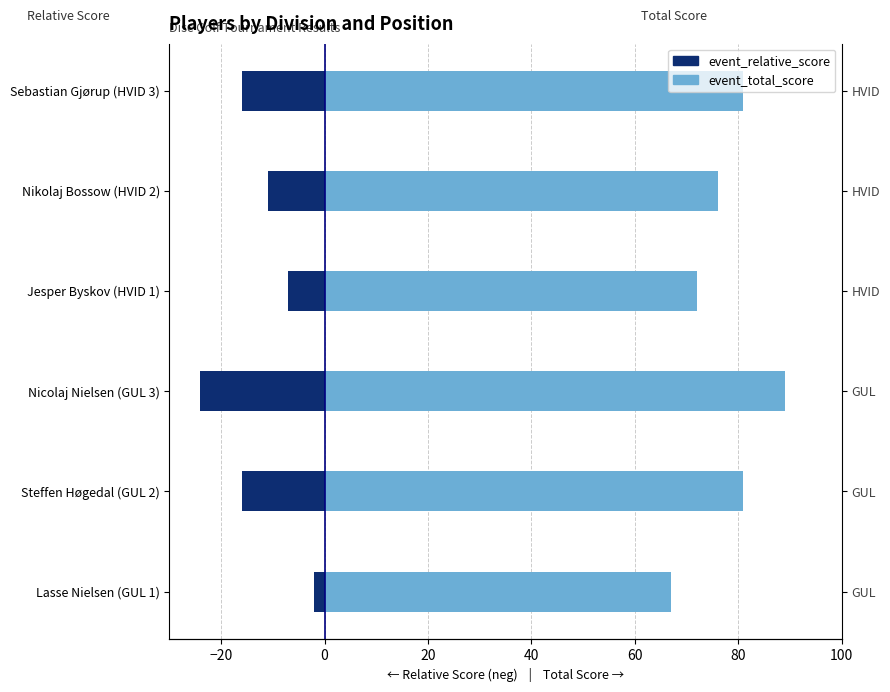

How many series are shown in this chart?

2